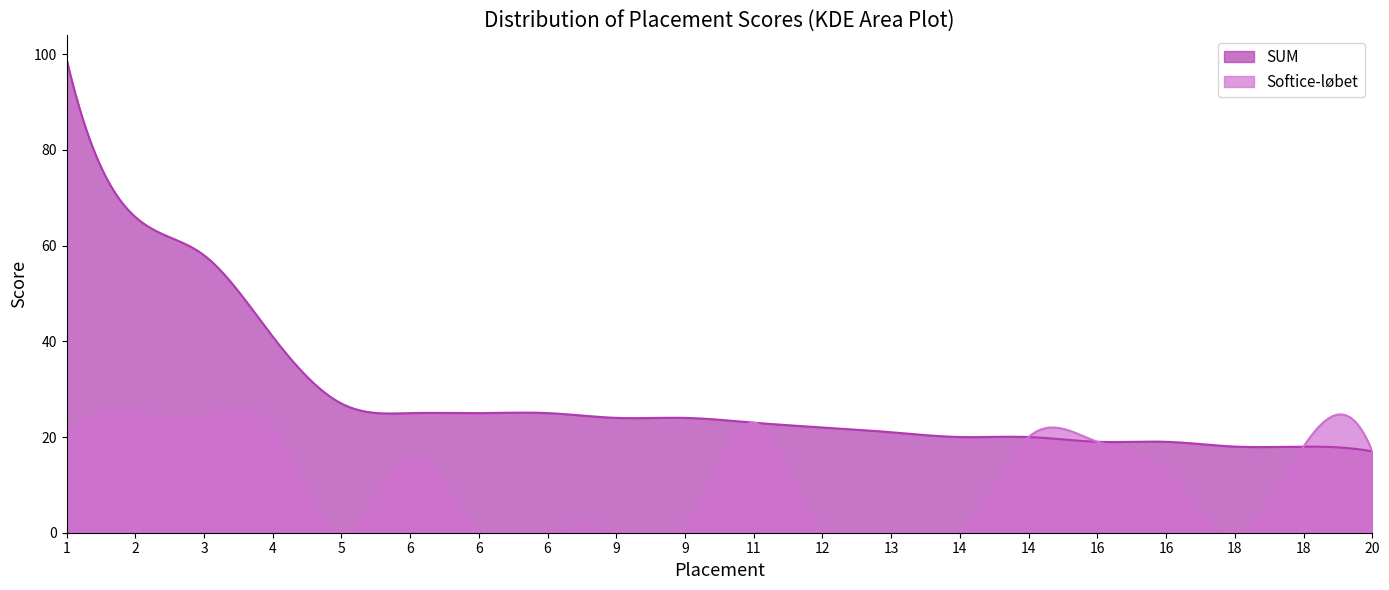

Where is SUM nearest to the value 58?

3